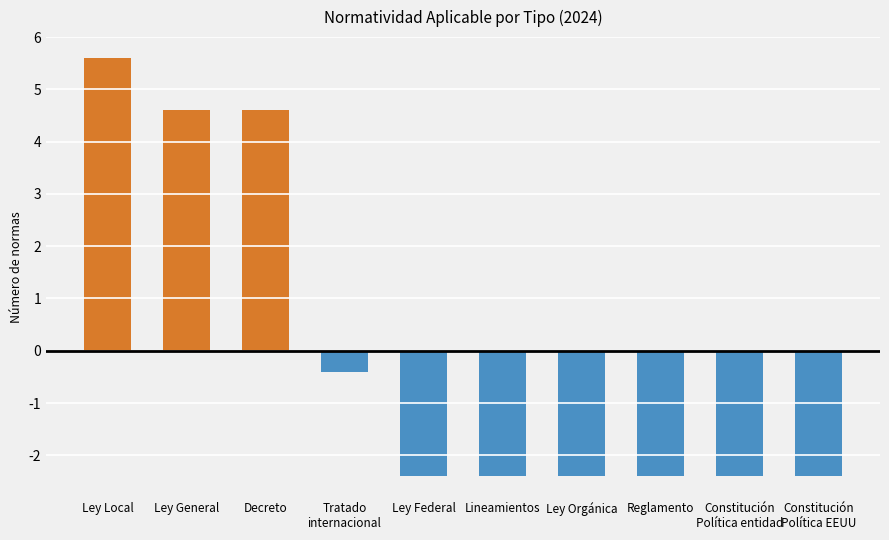

Reading left to right, what are all the values shown in this chart?

Ley Local=5.6	Ley General=4.6	Decreto=4.6	Tratado
internacional=-0.4	Ley Federal=-2.4	Lineamientos=-2.4	Ley Orgánica=-2.4	Reglamento=-2.4	Constitución
Política entidad=-2.4	Constitución
Política EEUU=-2.4